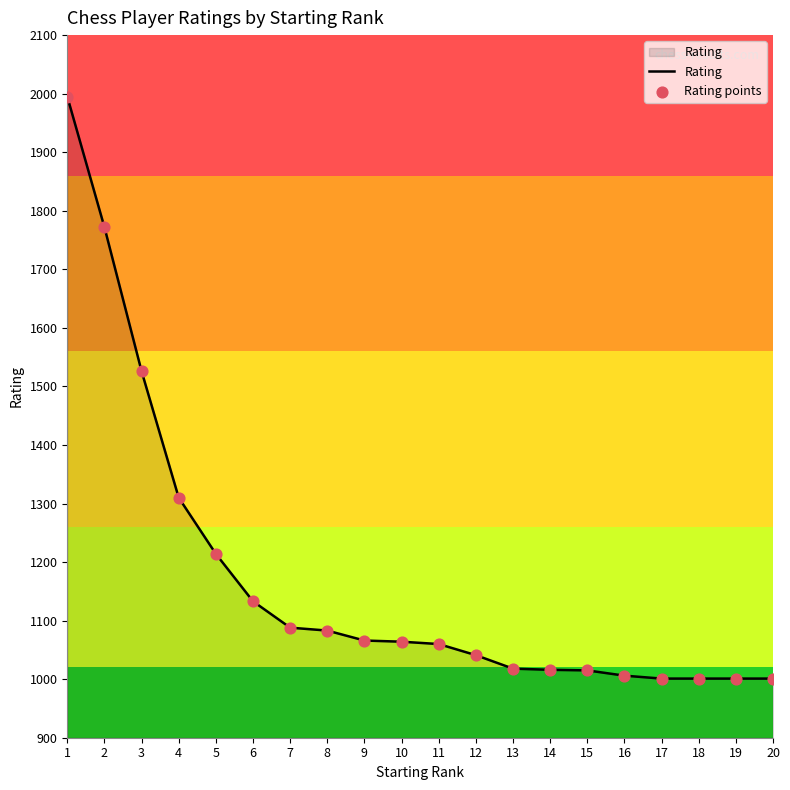

Approximately how many times larger is the value at 12 compared to 6?

0.9